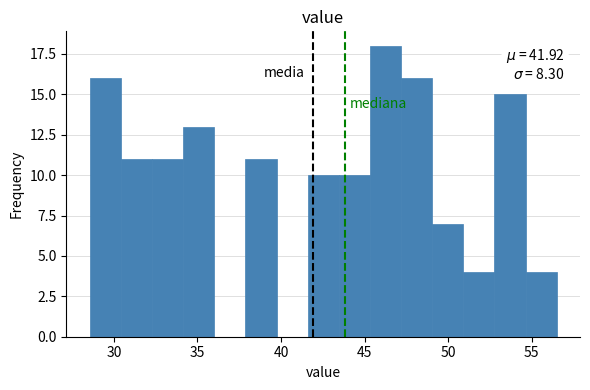

Read against the x-axis, roughly where is the centre of the tallest bar?

46.5